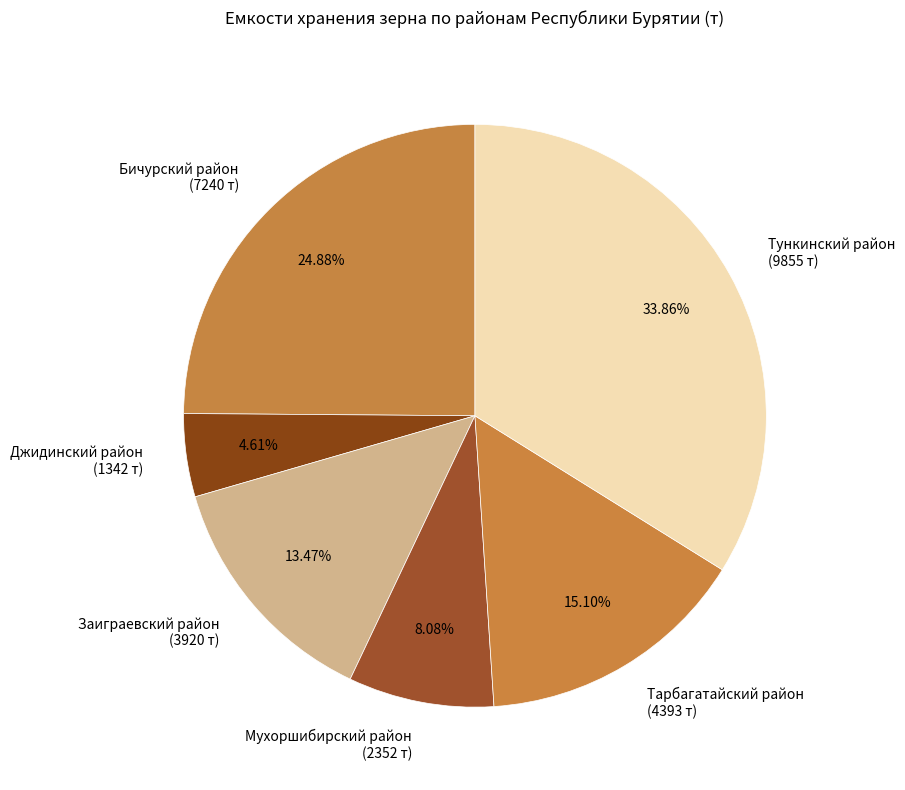

Is there a majority slice in this chart?

No